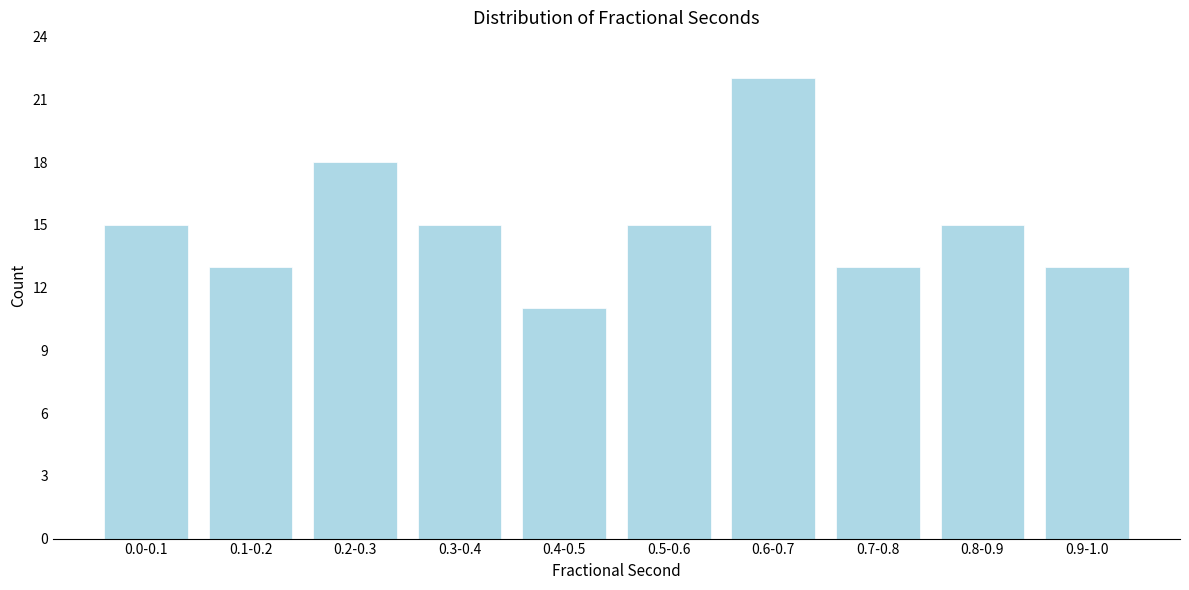

Reading right to left, what are all the values shown in this chart?

13	15	13	22	15	11	15	18	13	15